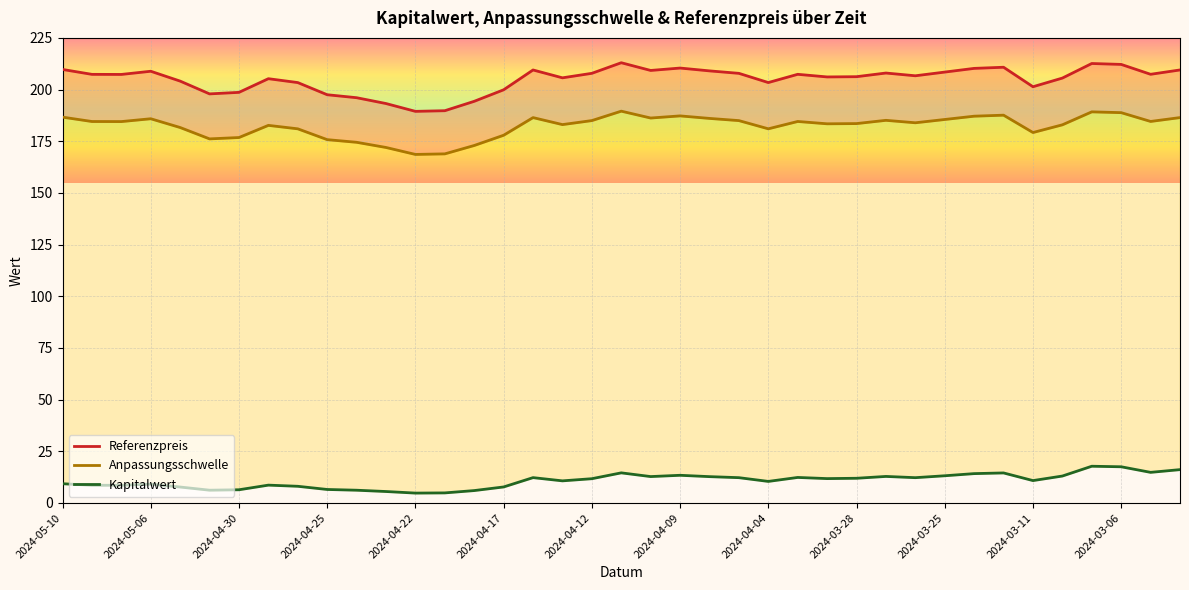

Reading left to right, what are all the values shown in this chart?

Referenzpreis: 209.7	207.4	207.3	208.9	204.1	197.9	198.7	205.3	203.4	197.5	196.1	193.2	189.5	189.8	194.3	199.9	209.5	205.7	207.9	213.0	209.2	210.4	209.0	207.8	203.4	207.4	206.1	206.2	208.0	206.7	208.5	210.2	210.8	201.4	205.6	212.6	212.2	207.4	209.5
Anpassungsschwelle: 186.7	184.6	184.5	185.9	181.6	176.1	176.8	182.7	181.0	175.8	174.5	172.0	168.6	168.9	172.9	177.9	186.4	183.1	185.0	189.6	186.2	187.3	186.0	185.0	181.0	184.6	183.4	183.5	185.1	183.9	185.5	187.1	187.6	179.2	182.9	189.2	188.8	184.6	186.4
Kapitalwert: 9.3	8.6	8.6	9.1	7.7	6.2	6.4	8.6	8.1	6.5	6.2	5.5	4.8	4.9	6.0	7.8	12.3	10.7	11.8	14.6	12.8	13.4	12.8	12.2	10.4	12.4	11.8	12.0	12.8	12.2	13.2	14.2	14.5	10.8	13.0	17.8	17.5	14.8	16.1